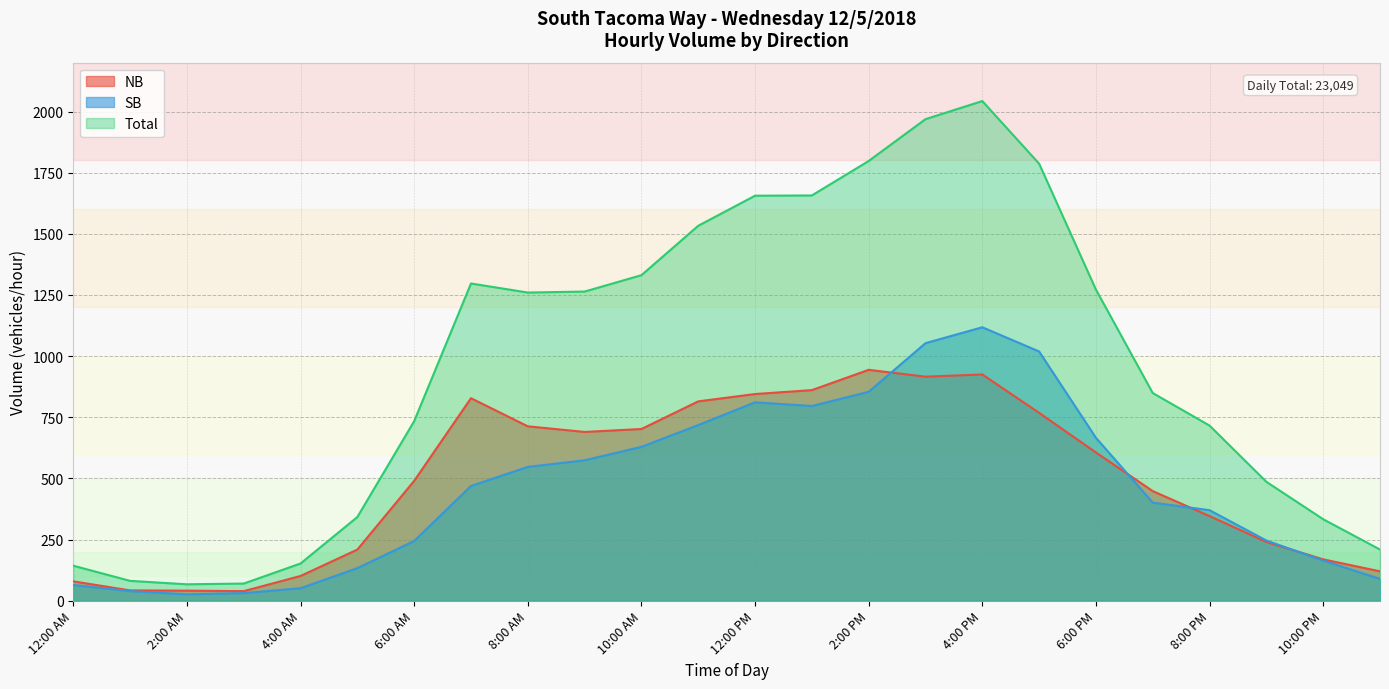

How many data points in Total are above 1260?

11